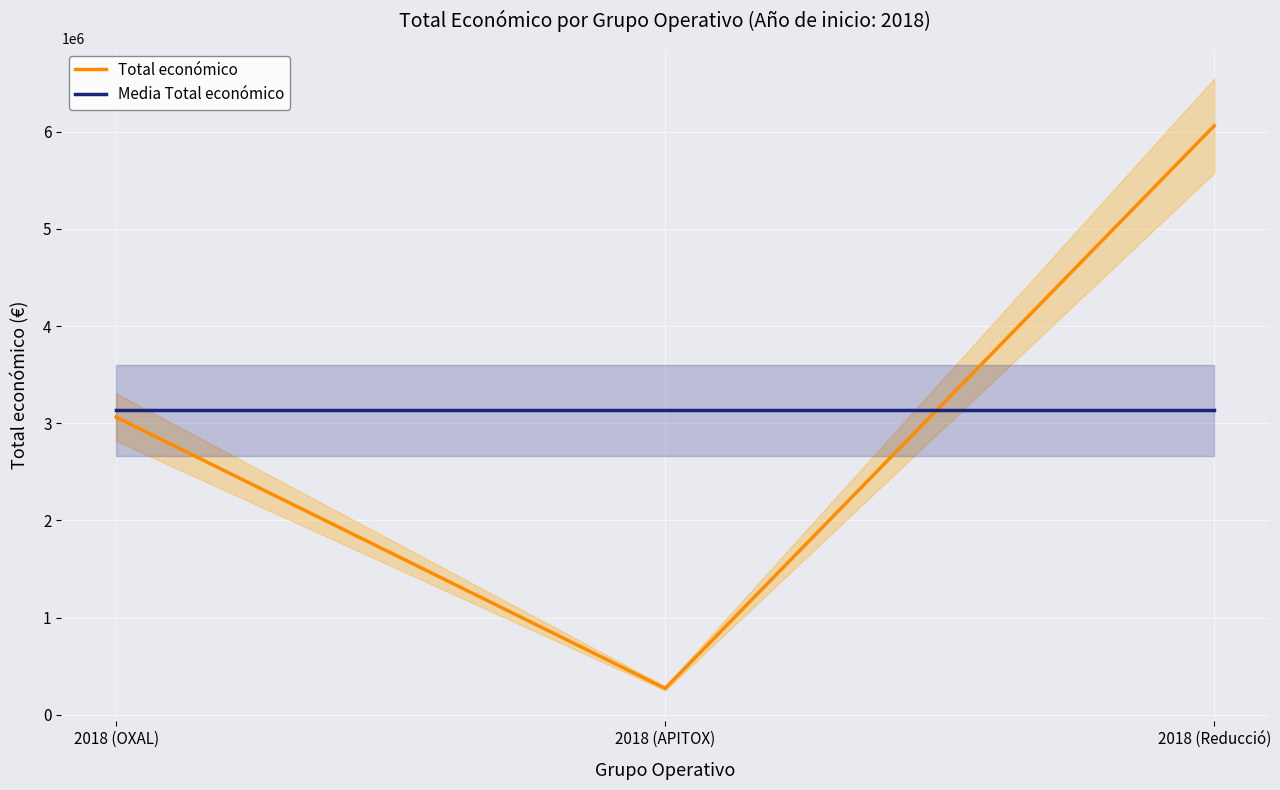

At which category is the sum across all series the highest?

2018 (Reducció)